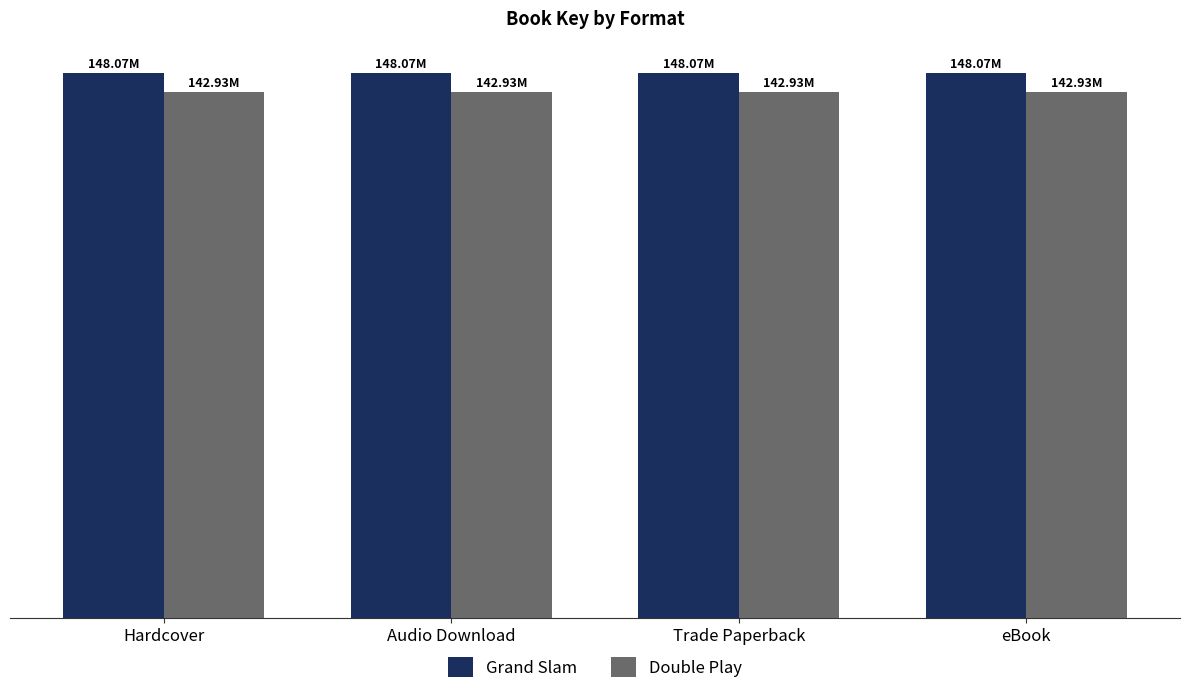

Which series has the largest total across all categories?

Grand Slam